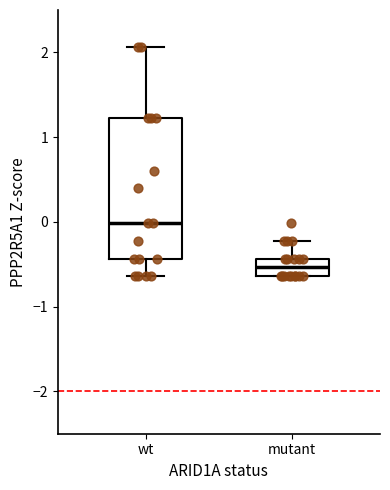

Where does the median line of the box for mutant sit on the y-axis? The values are not printed on the chart, so give them approximately, as read against the axis.

-0.5